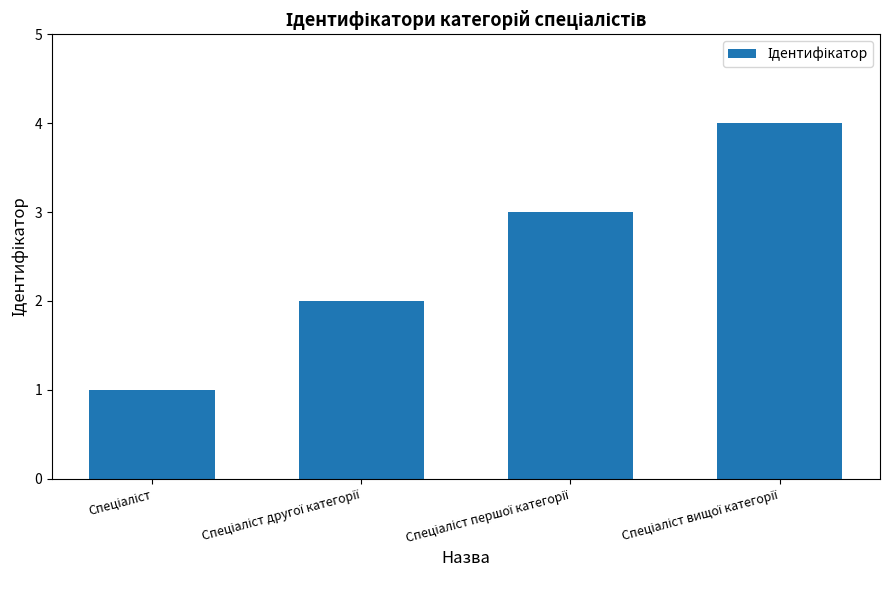

How many bars are there in total?

4